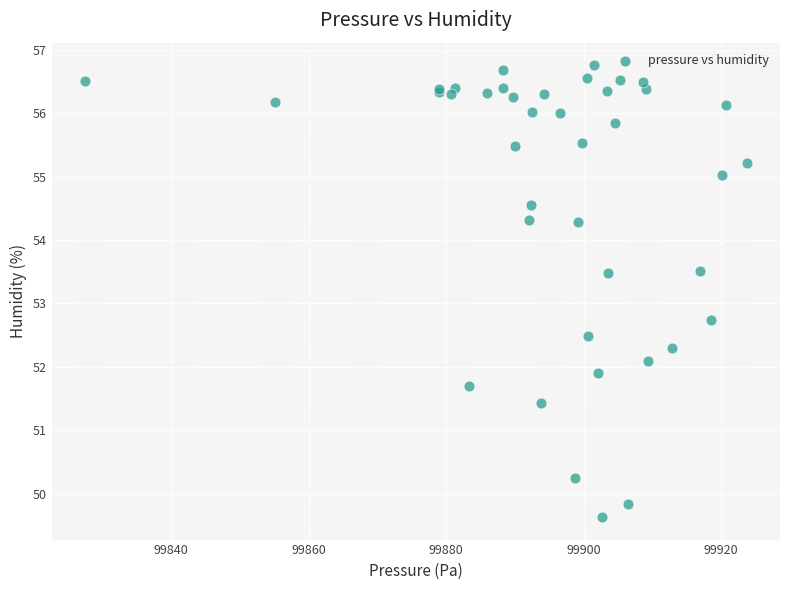

What Y value in the scatter plot is closest to 53?

52.7